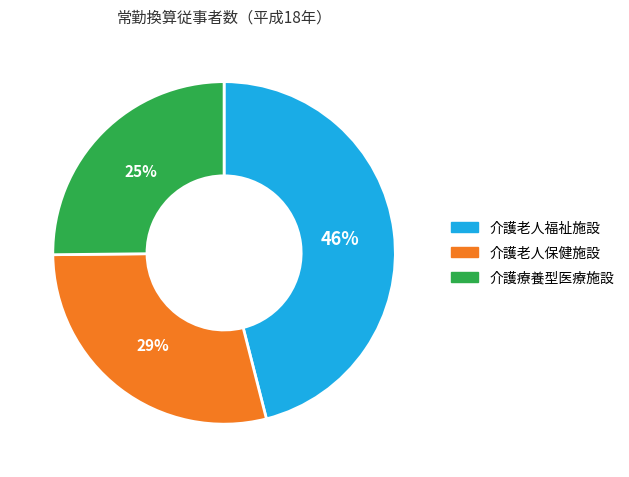

To the nearest percent, what is the difference between the largest and smallest slice percentages?

21%